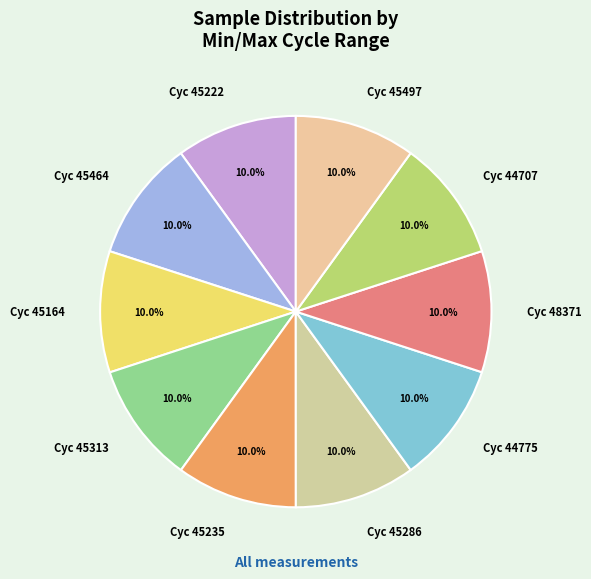

Count the number of slices in the pie.

10